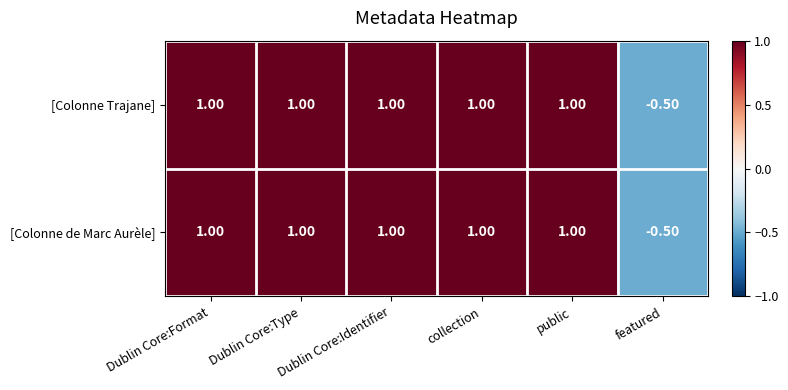

What is the sum of all [Colonne de Marc Aurèle] values?

4.5